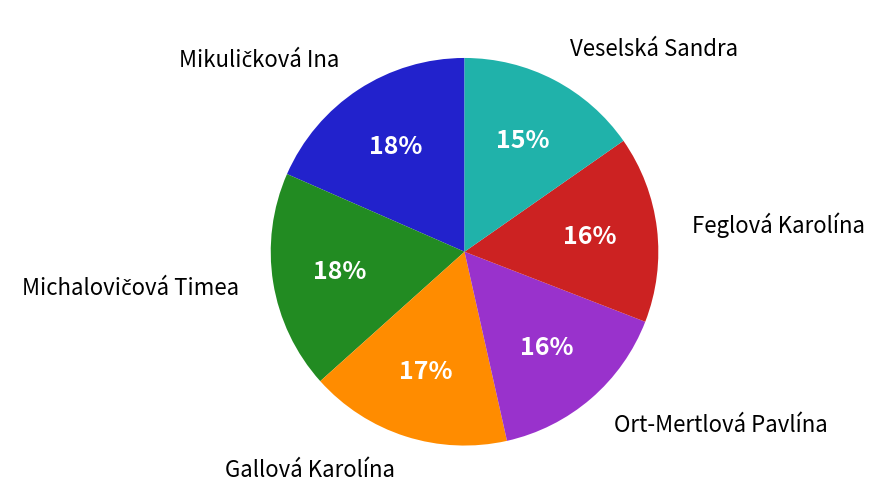

Is there any slice that represents more than half of the pie?

No